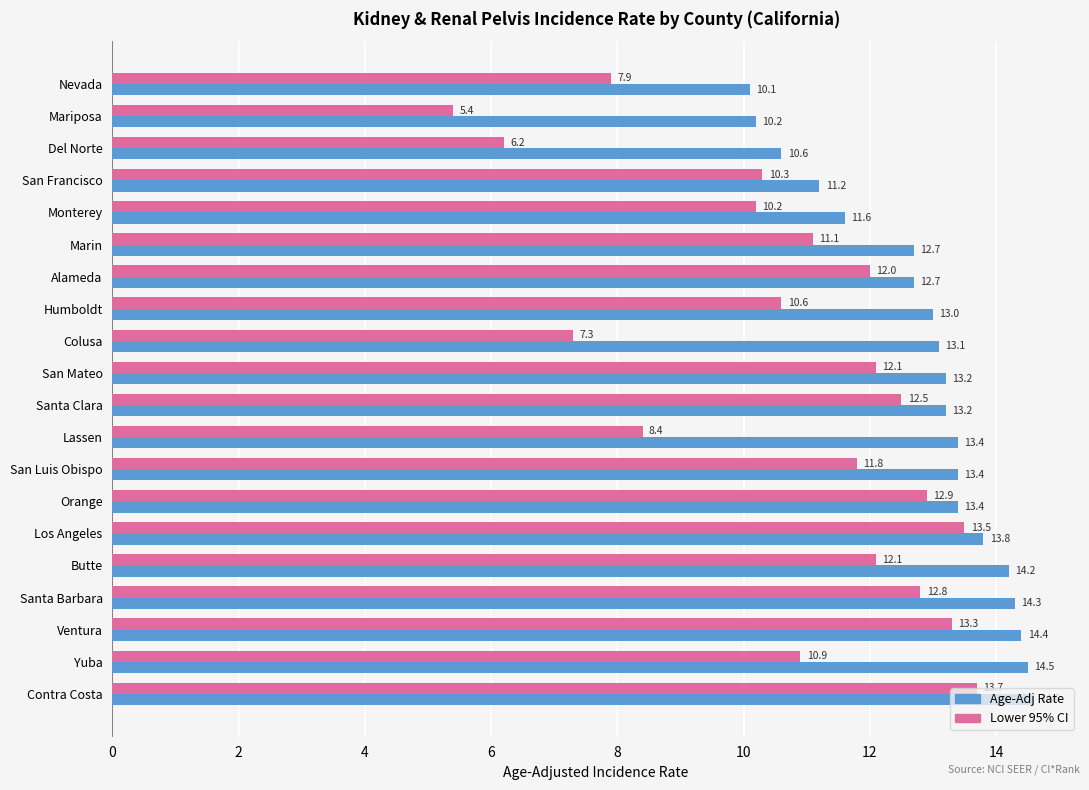

How many series are shown in this chart?

2